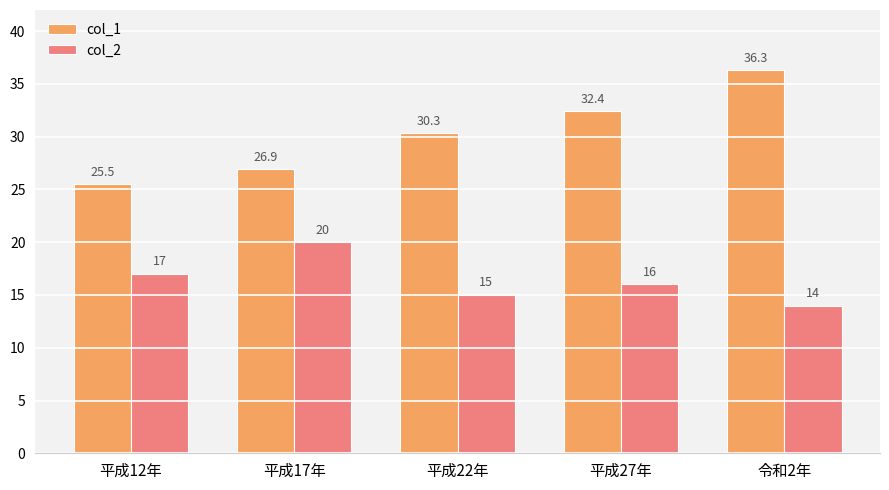

What position from the right is 令和2年?

1